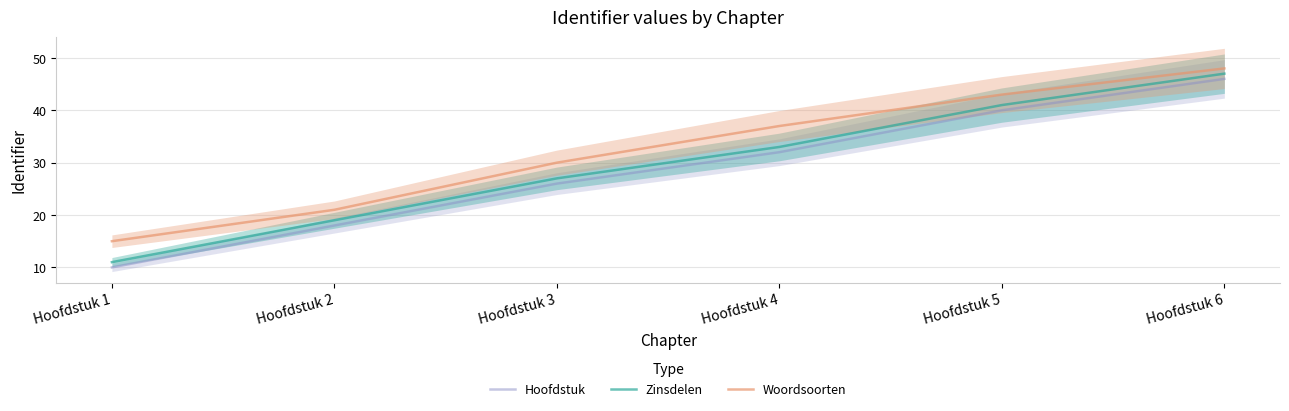

What is the minimum value for Zinsdelen?

11